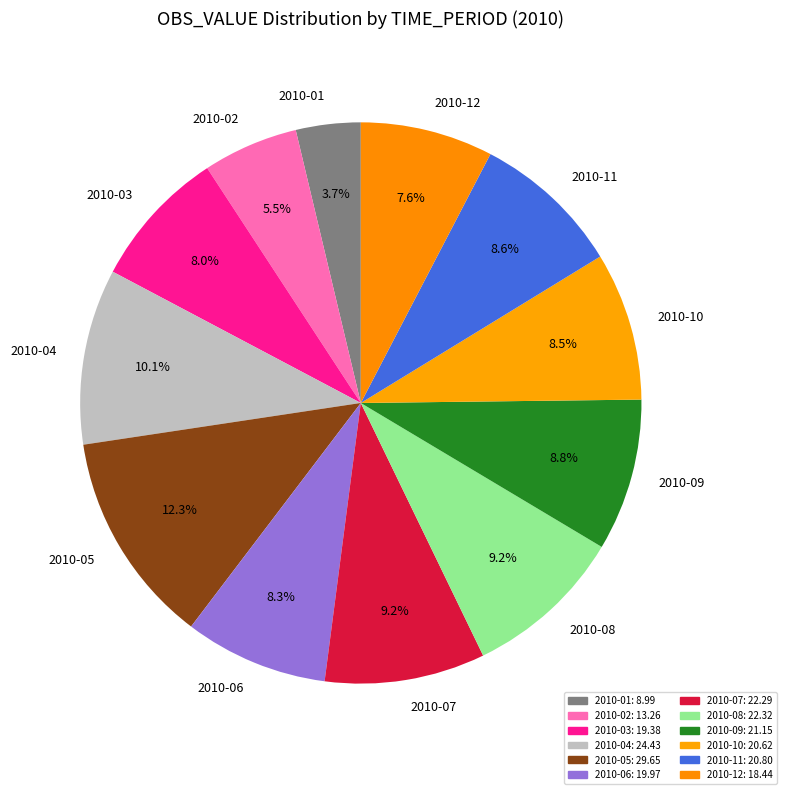

Approximately how many times larger is the value at 2010-02 compared to 2010-03?

0.7